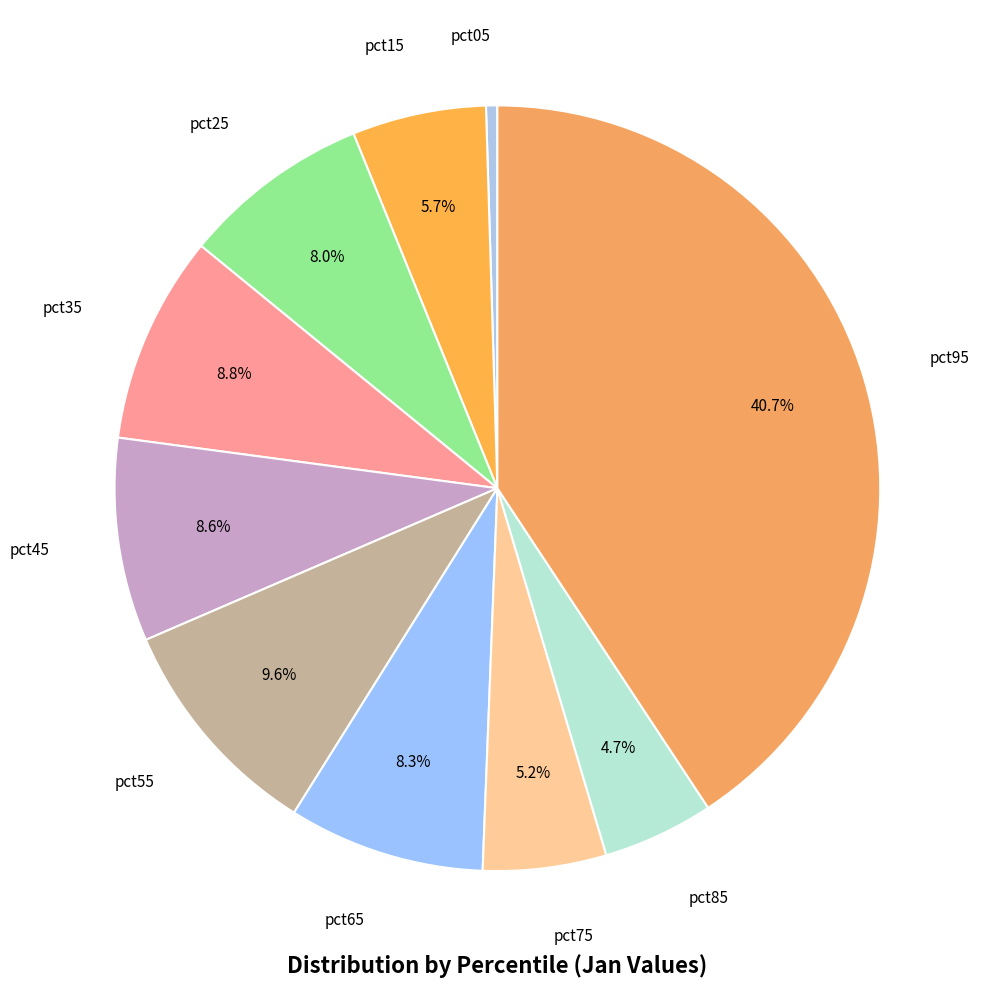

How many segments does this pie chart have?

10